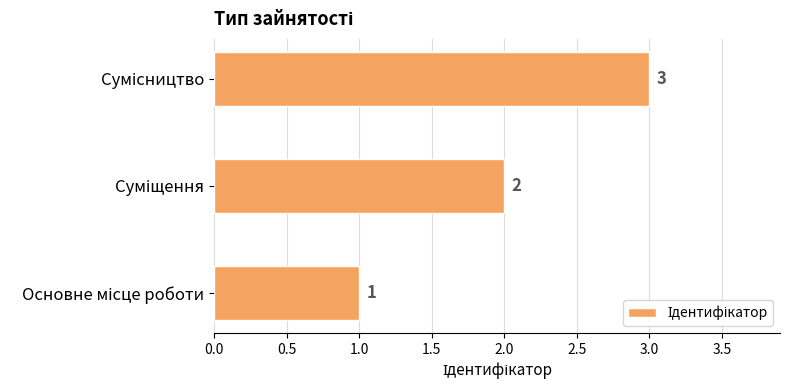

What is the sum of all values?

6